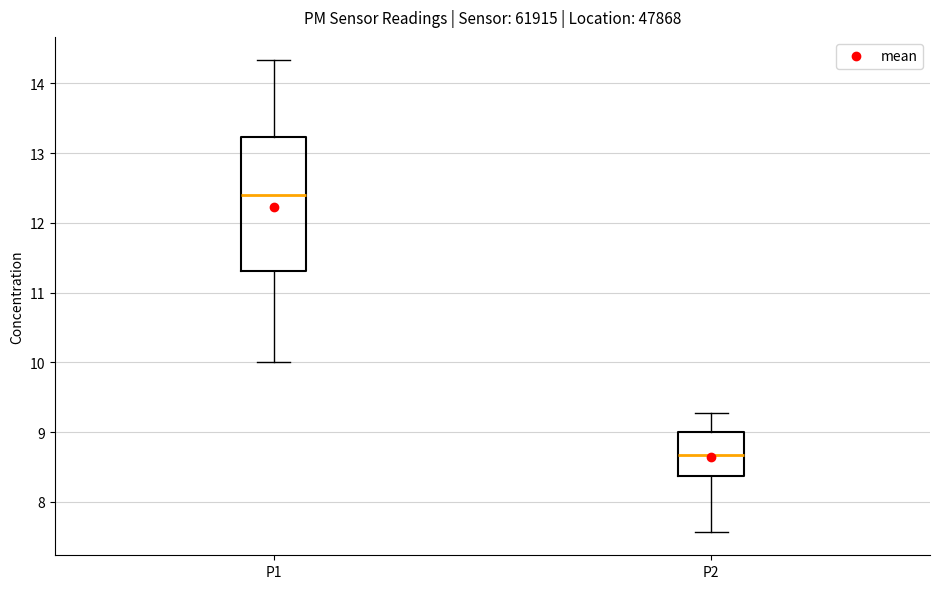

Which box's median line is the highest?

P1